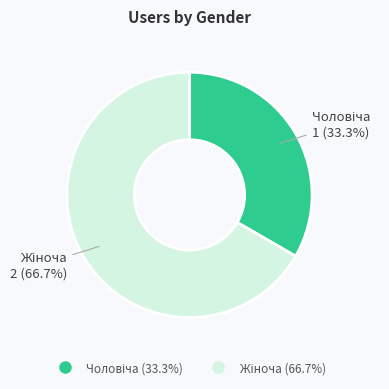

Is there any slice that represents more than half of the pie?

Yes